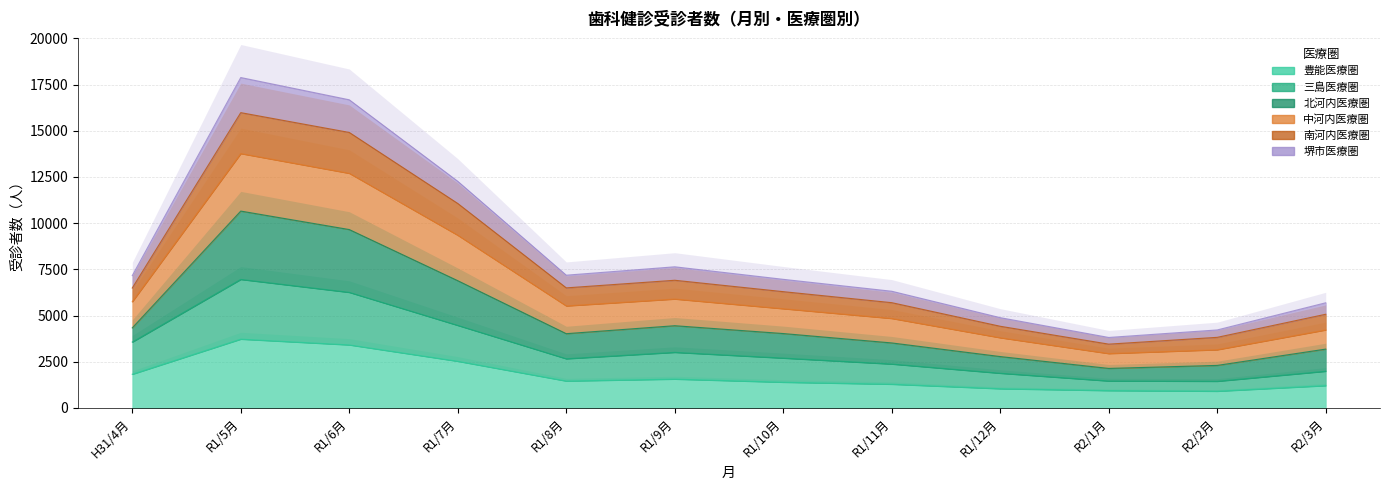

At how many categories does at least one series exceed 13132?

2